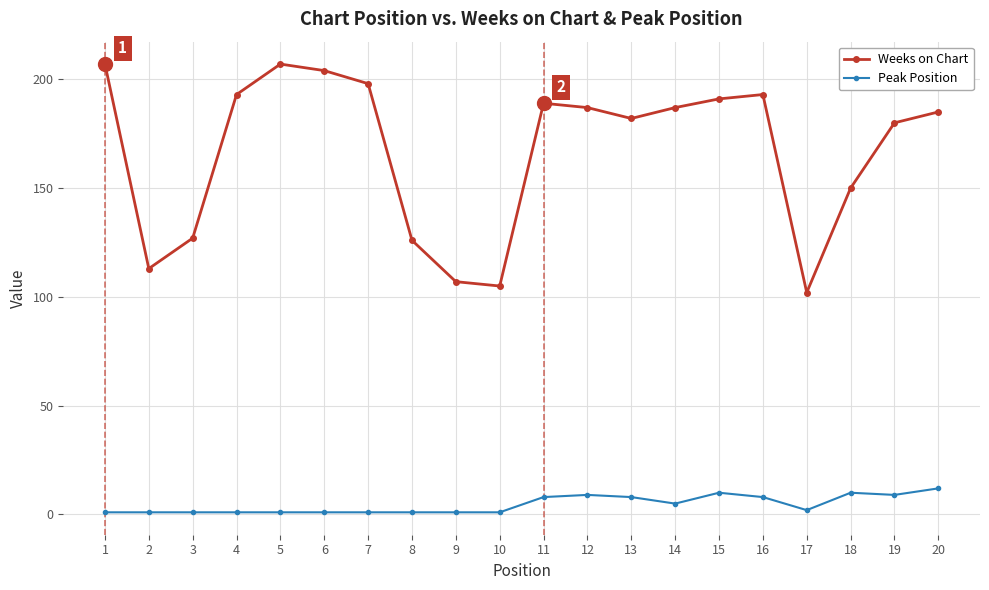

Count the number of data series in this chart.

2